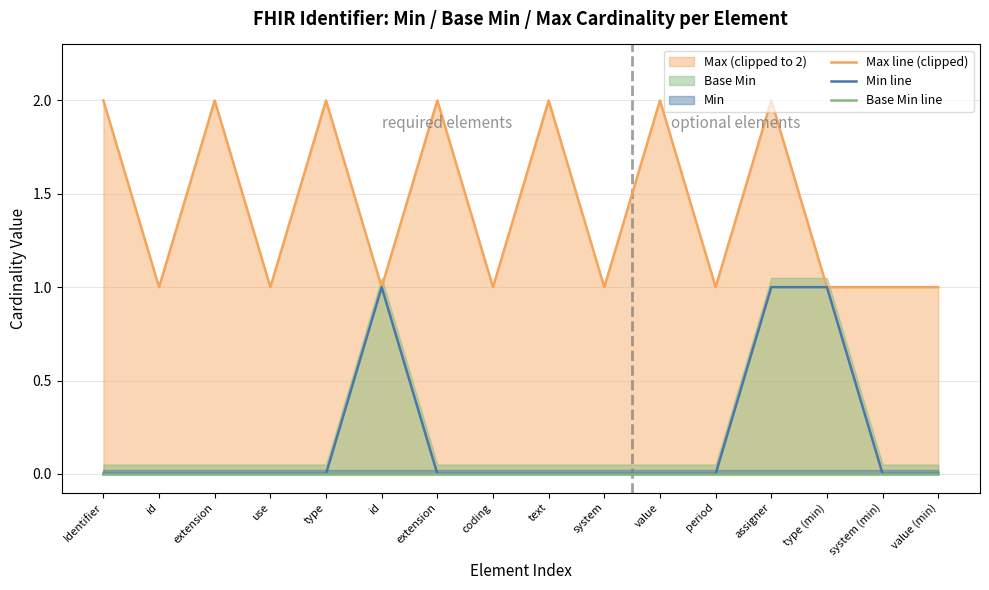

True or false: Min line and Base Min line cross at least once.

False